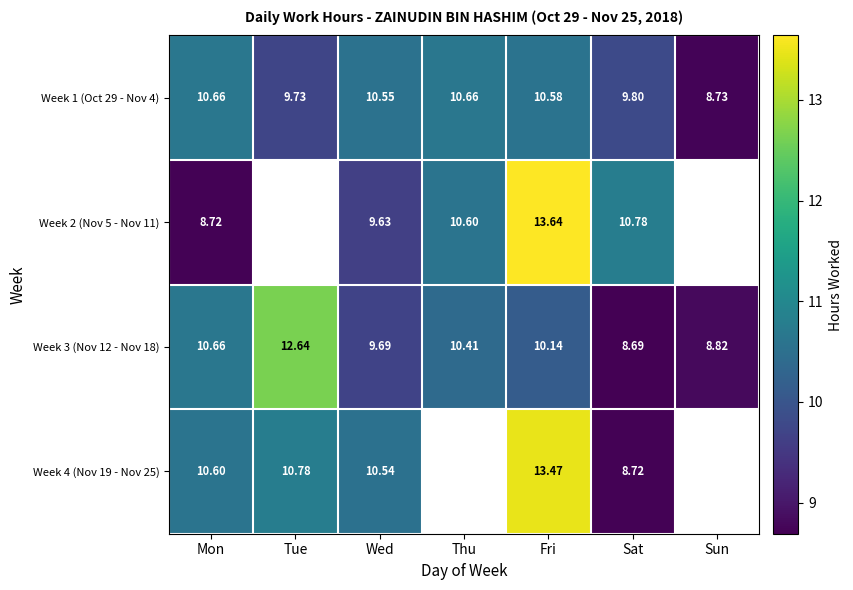

At which label is Week 1 (Oct 29 - Nov 4) closest to 9?

Sun